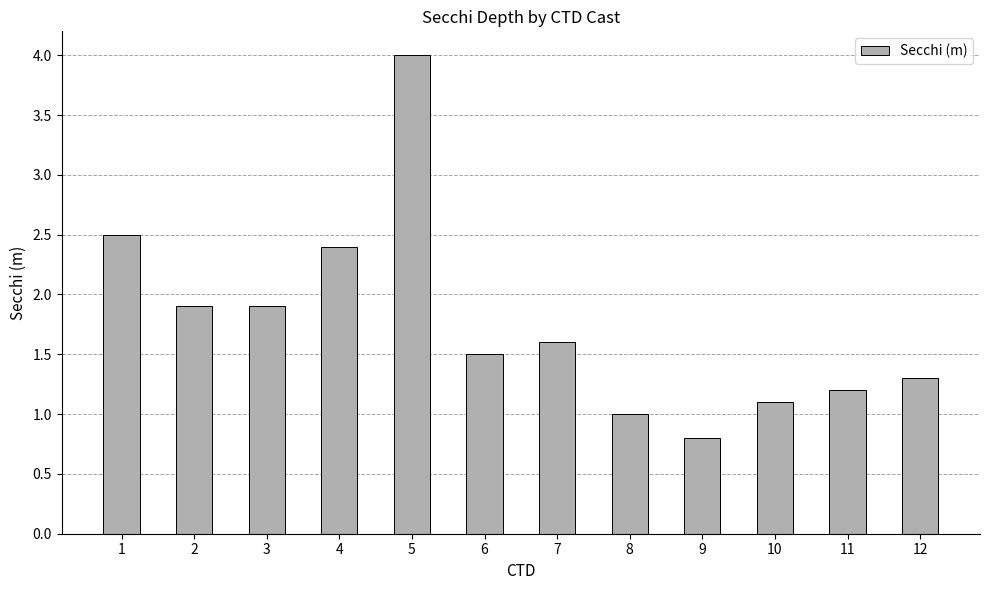

Reading left to right, what are all the values shown in this chart?

2.5	1.9	1.9	2.4	4.0	1.5	1.6	1.0	0.8	1.1	1.2	1.3